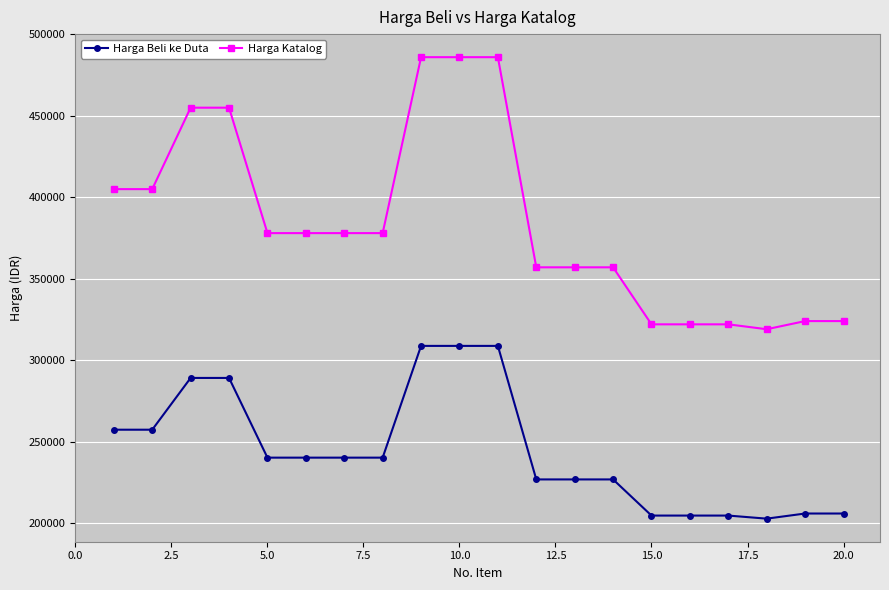

Reading left to right, list all the values displayed in this chart.

Harga Beli ke Duta: 257320	257320	289100	289100	240170	240170	240170	240170	308770	308770	308770	226800	226800	226800	204610	204610	204610	202720	205870	205870
Harga Katalog: 405000	405000	455000	455000	378000	378000	378000	378000	486000	486000	486000	357000	357000	357000	322000	322000	322000	319000	324000	324000